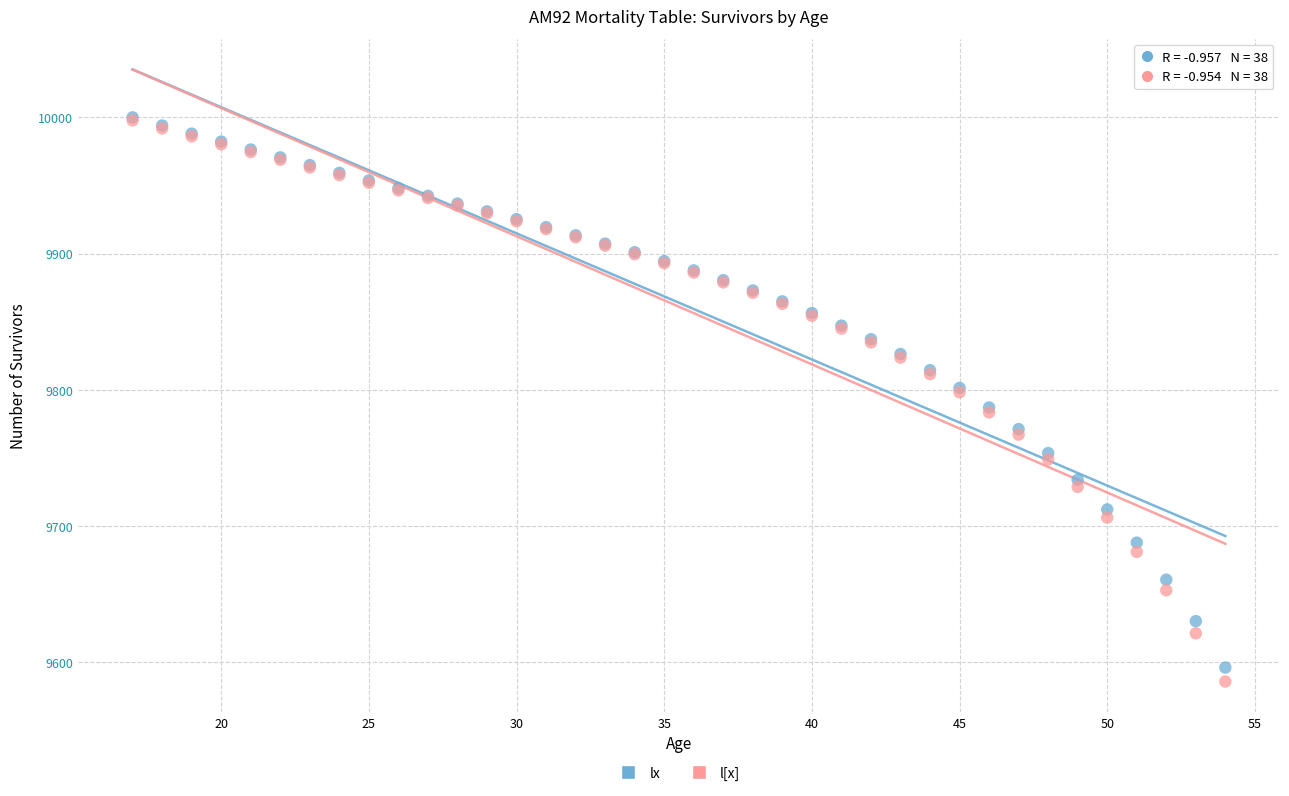

Which series contains the lowest Y value?

l[x]